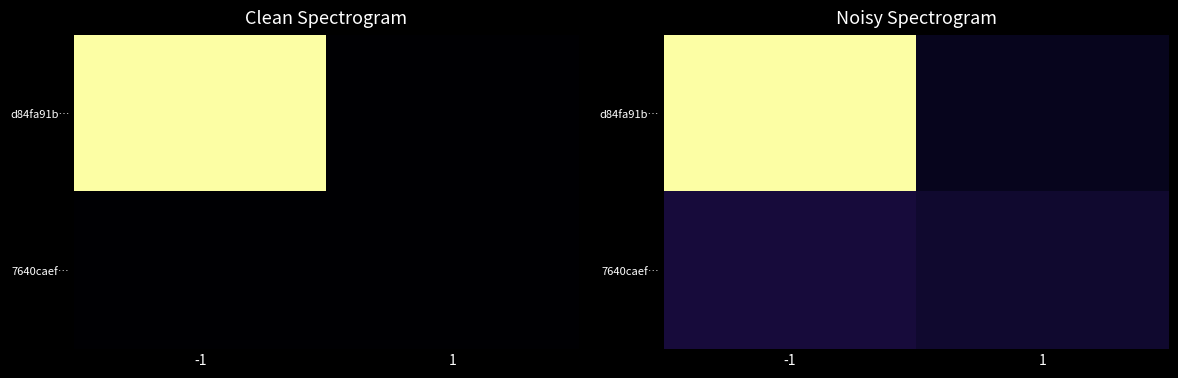

What is the greatest value displayed?

44.9